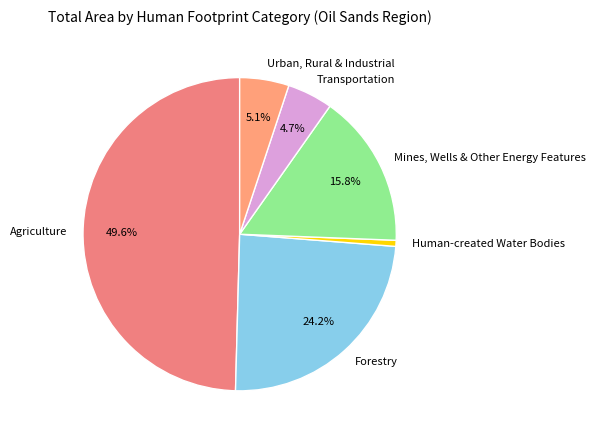

What is the total percentage of Urban, Rural & Industrial and Agriculture?

54.7%